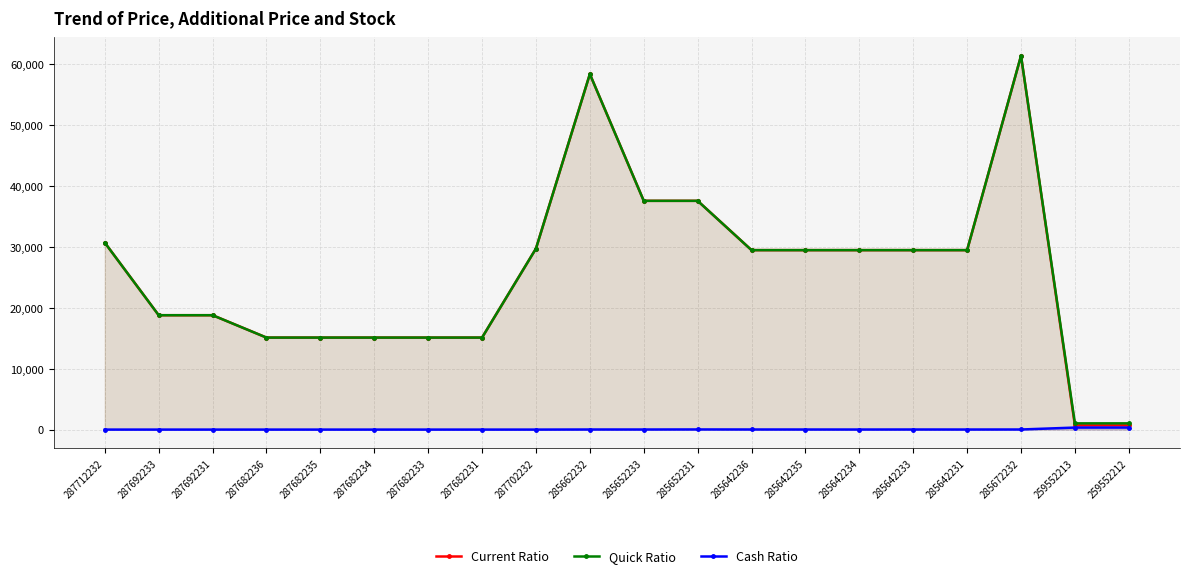

Is it true that Current Ratio equals 151.7 at 259552213?

False